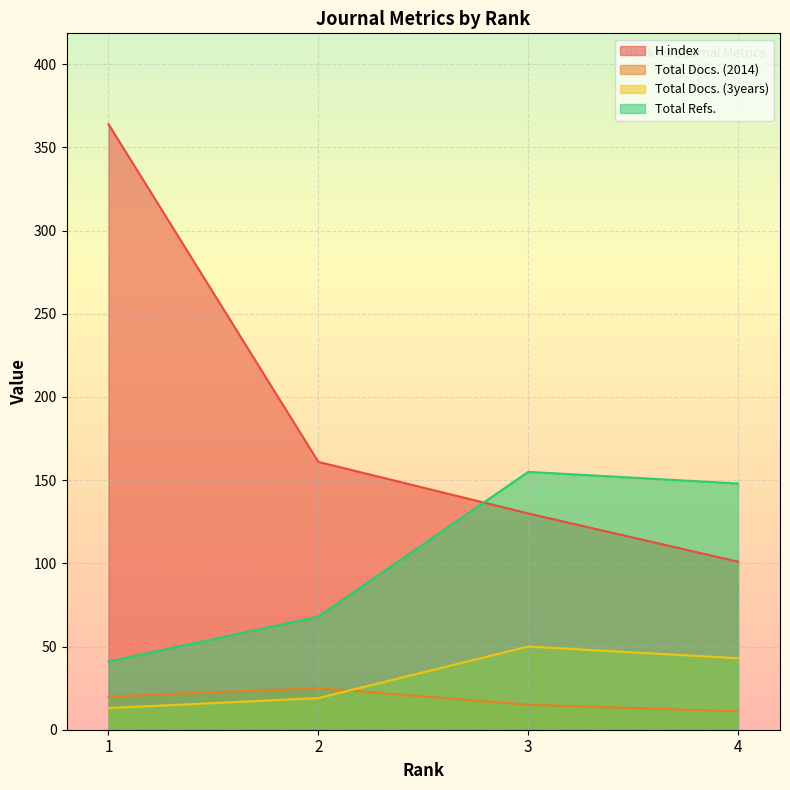

Which label corresponds to the smallest value in the chart?

4